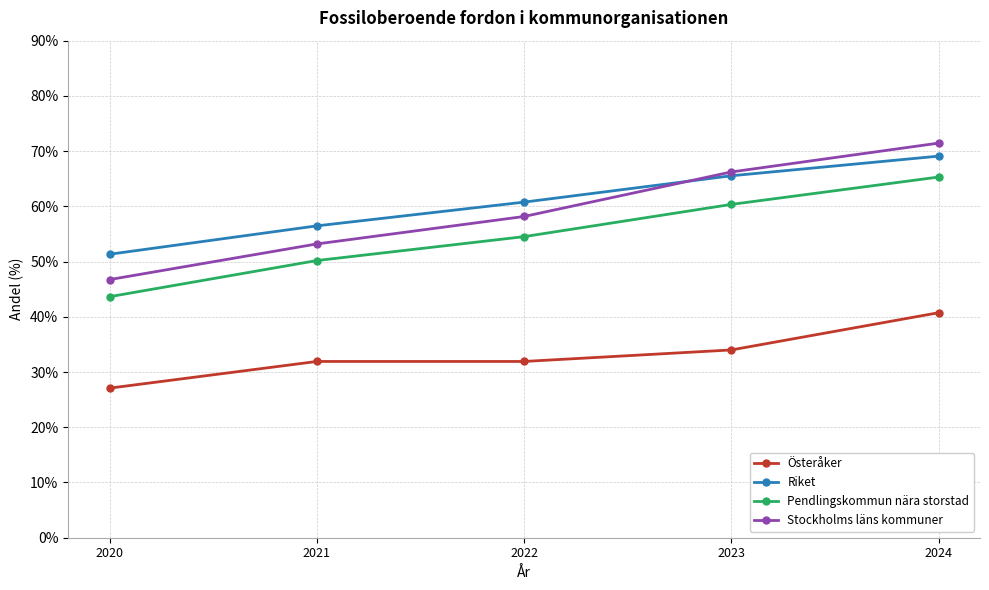

List the series in order of their peak value, highest first.

Stockholms läns kommuner, Riket, Pendlingskommun nära storstad, Österåker